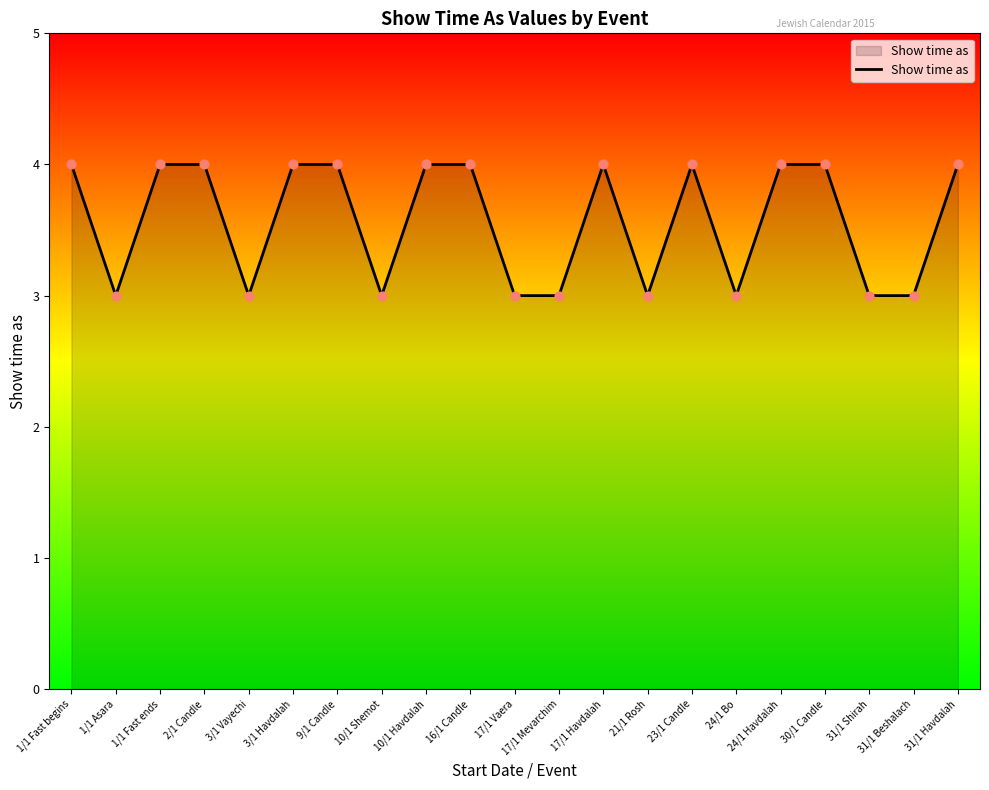

Which has a higher value, 17/1 Mevarchim or 24/1 Havdalah?

24/1 Havdalah